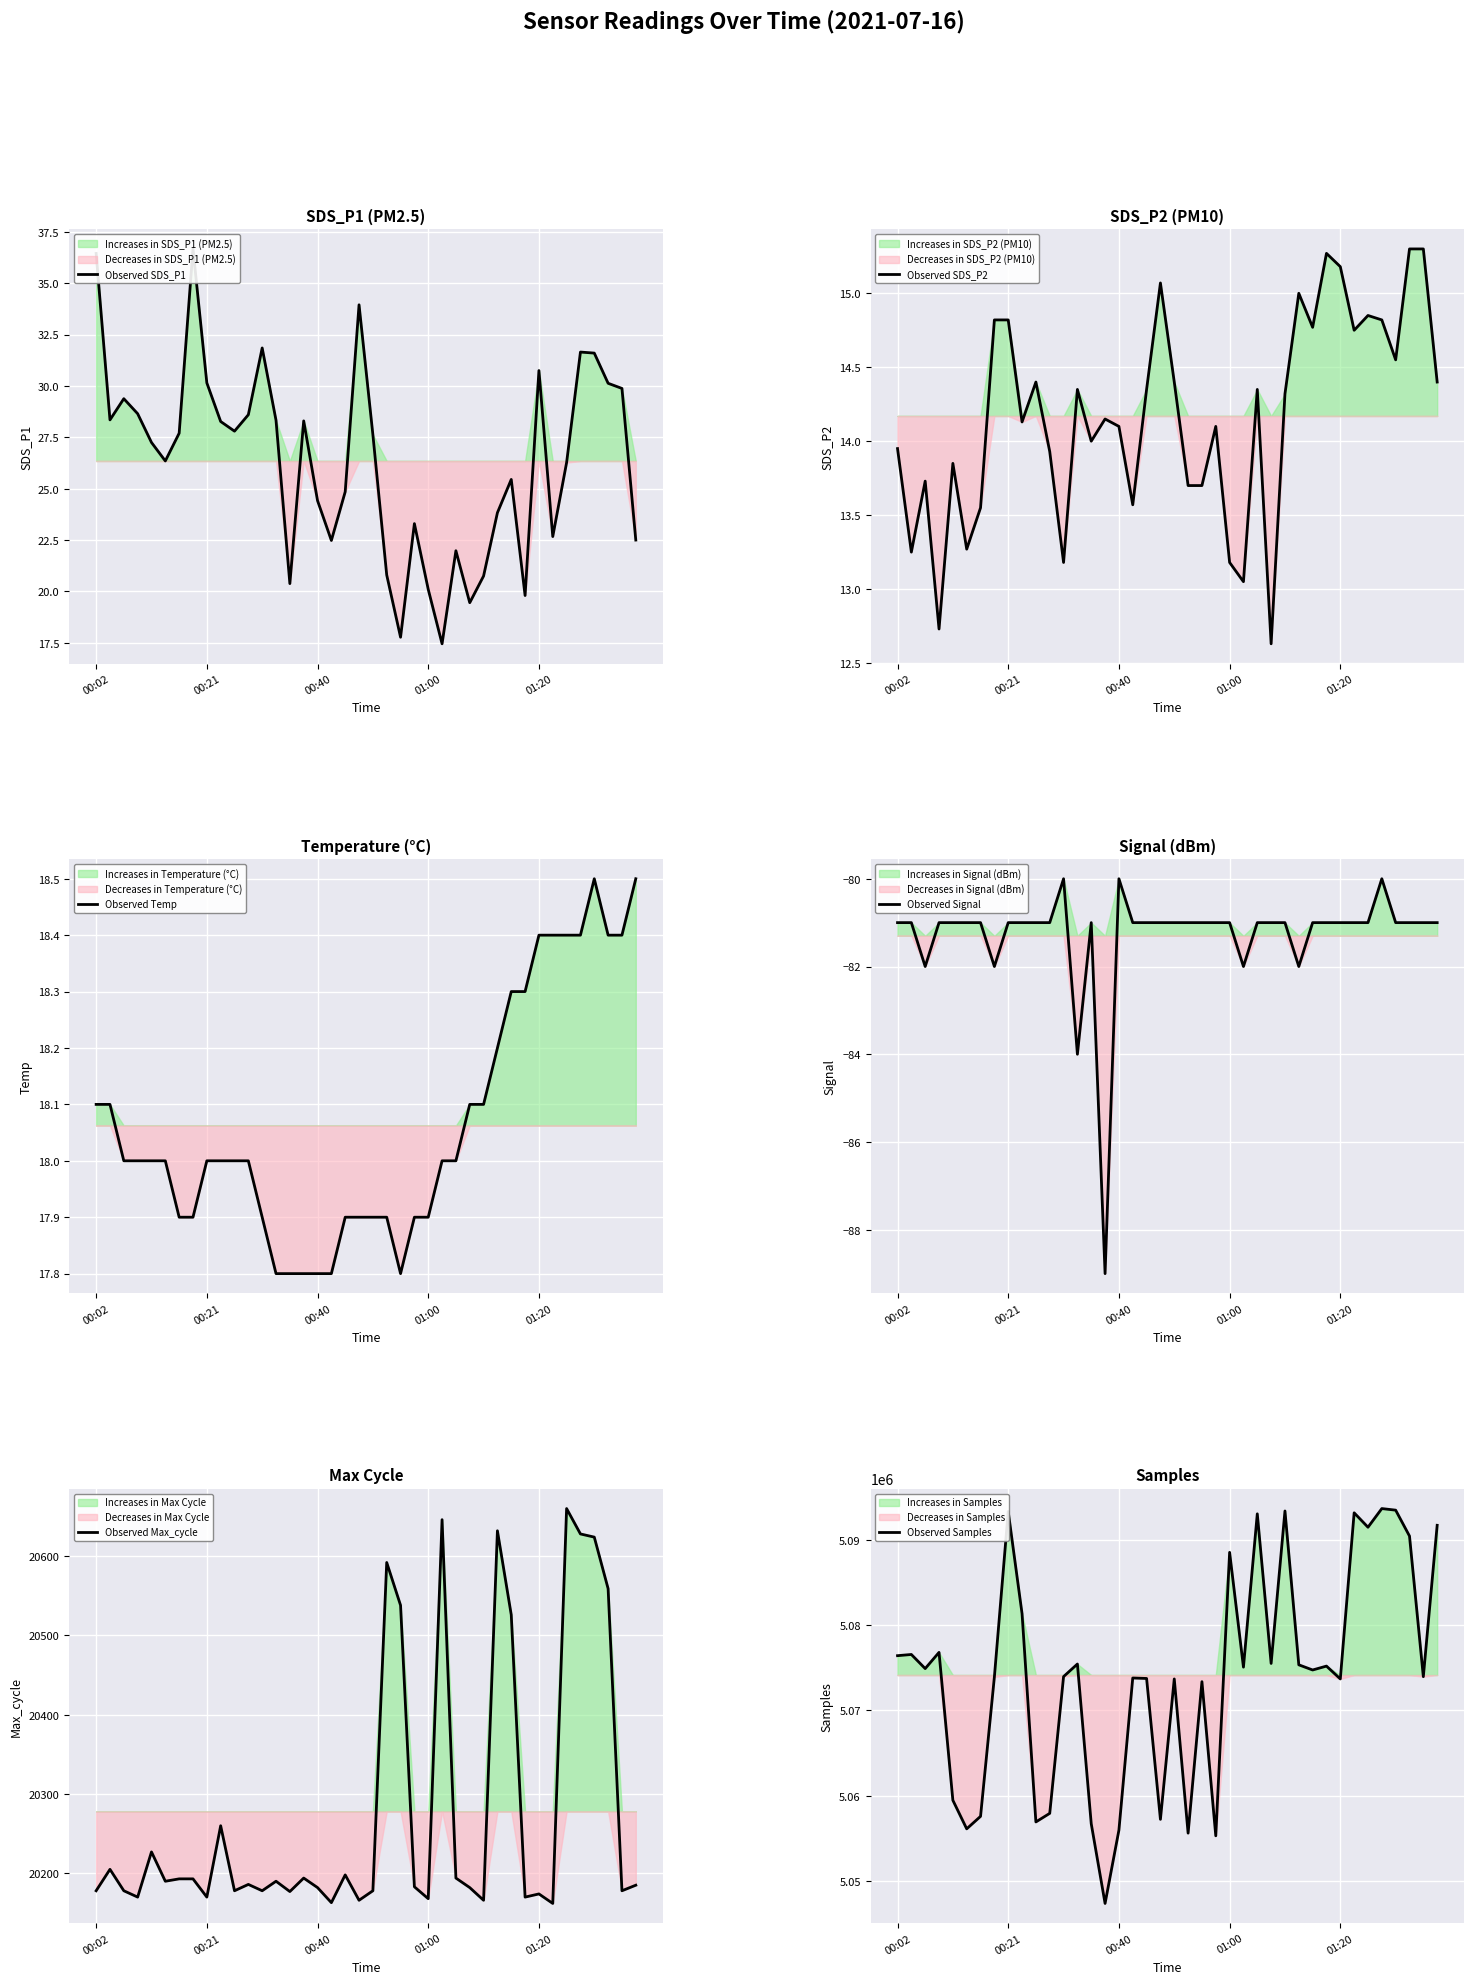

Is this an area chart (filled region under the line)?

No